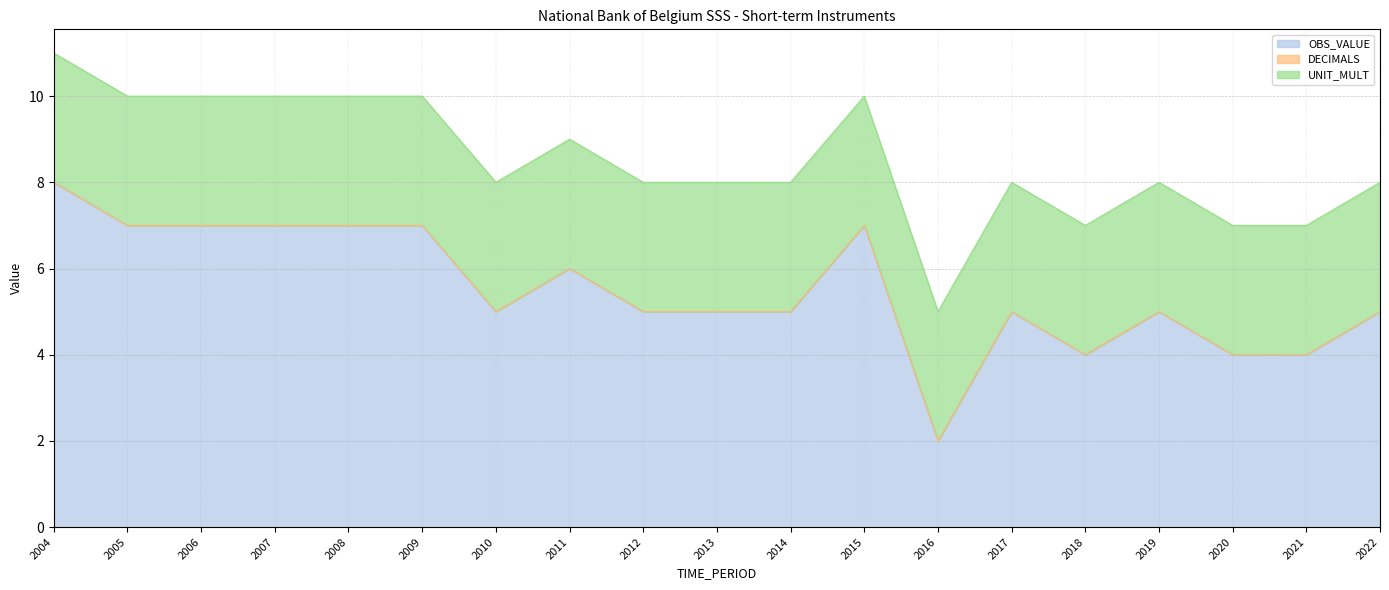

What is the sum of all OBS_VALUE values?

105